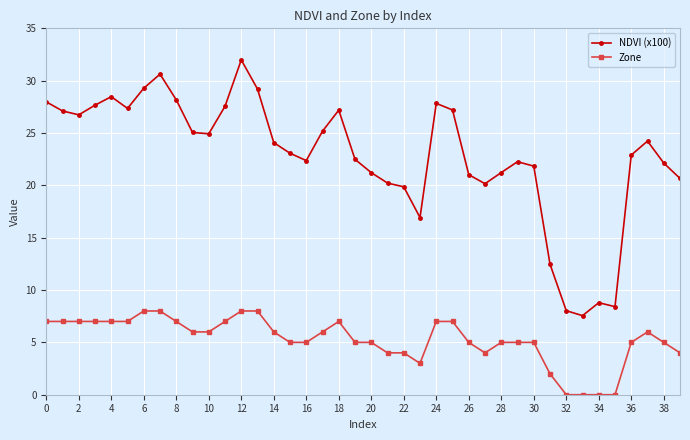

What is the value of the Zone point at the 3rd from the left?

7.0